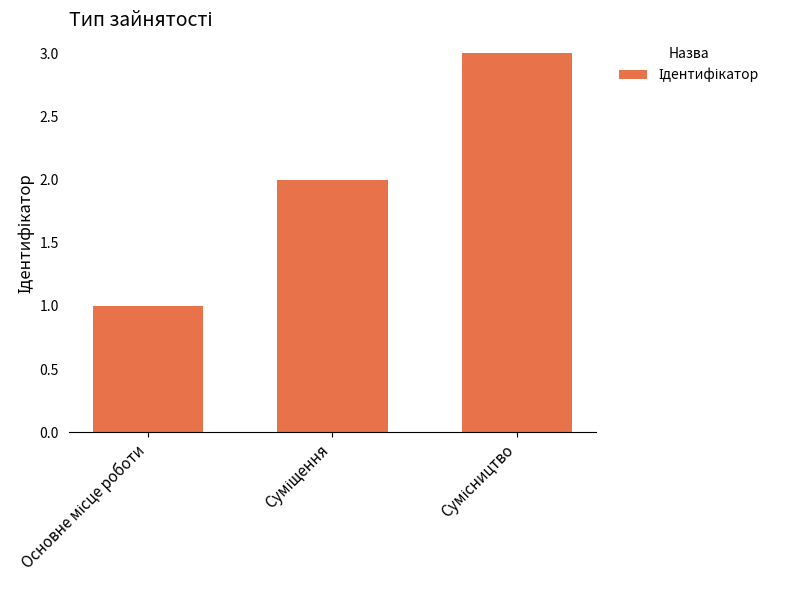

How many data points are less than 2?

1